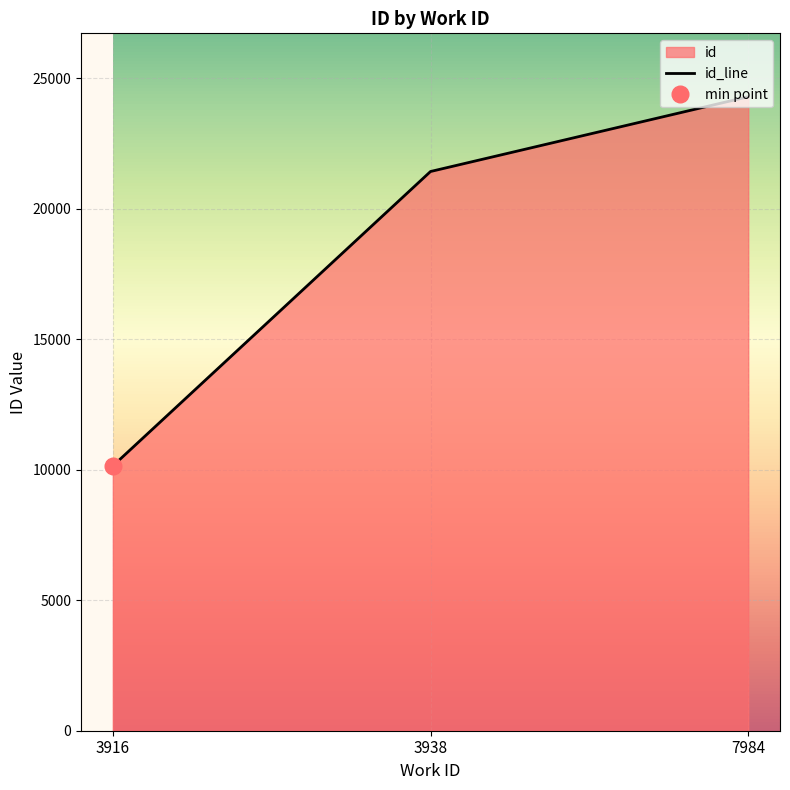

List the labels in order of value, largest first.

7984, 3938, 3916